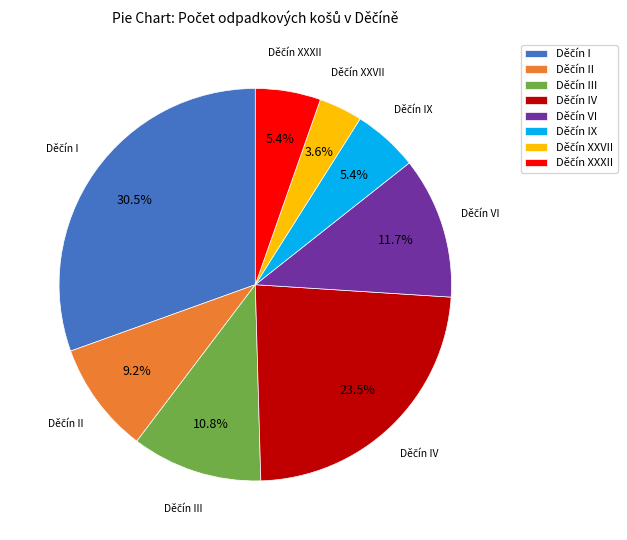

Does any single category account for the majority?

No